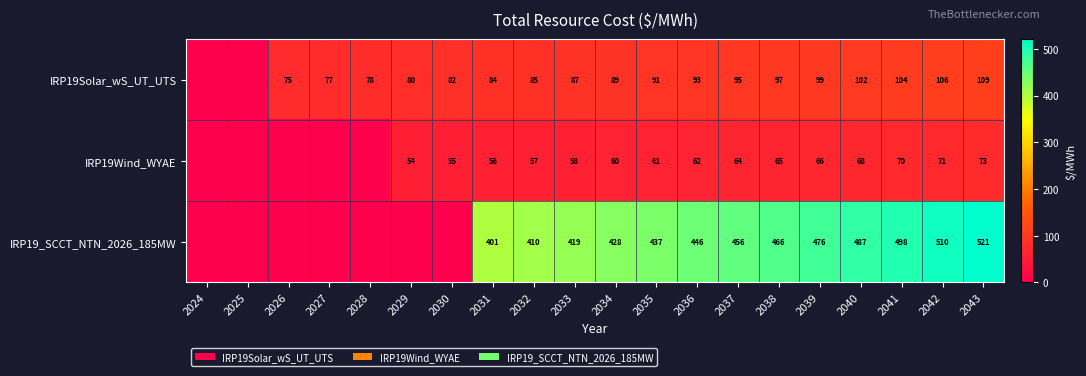

What is the sum of the IRP19Wind_WYAE values at 2039 and 2035?

127